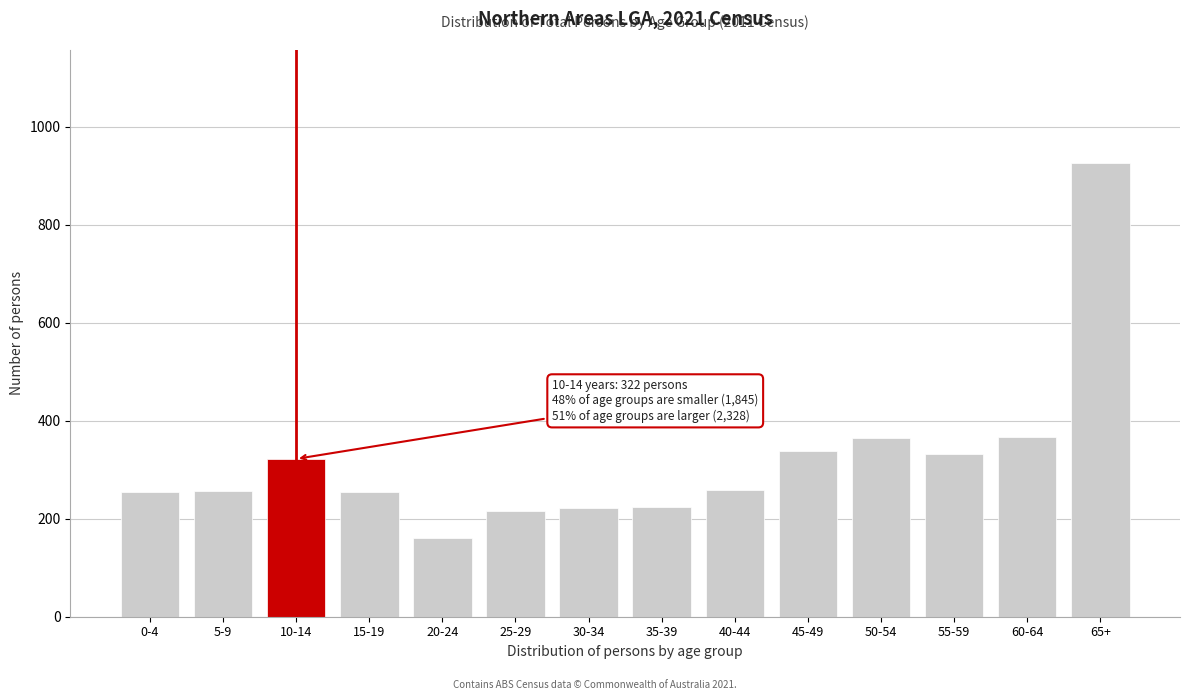

Which label corresponds to the smallest value in the chart?

20-24